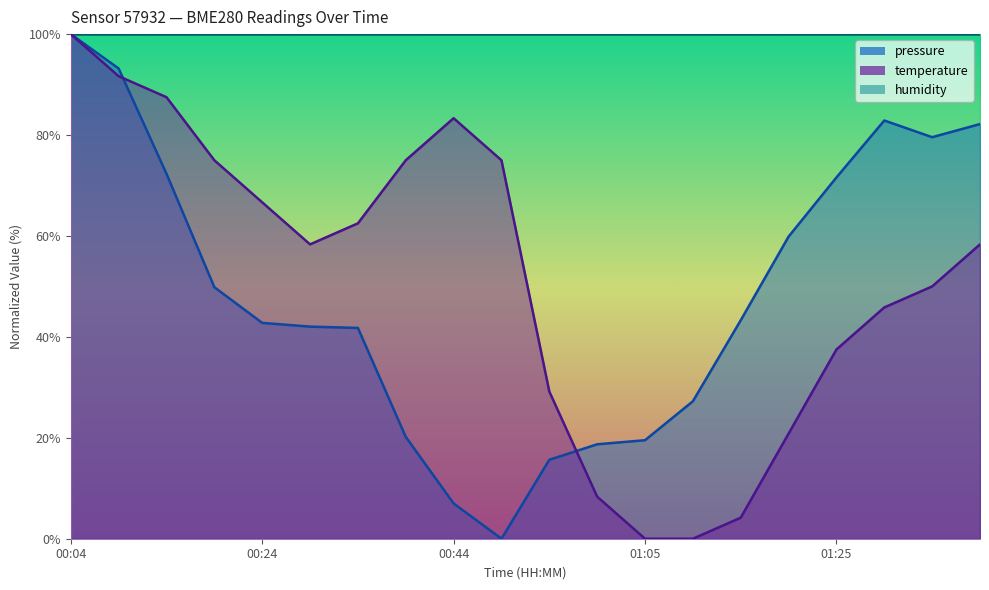

In temperature, how many points are higher than both neighbors (excluding endpoints)?

1